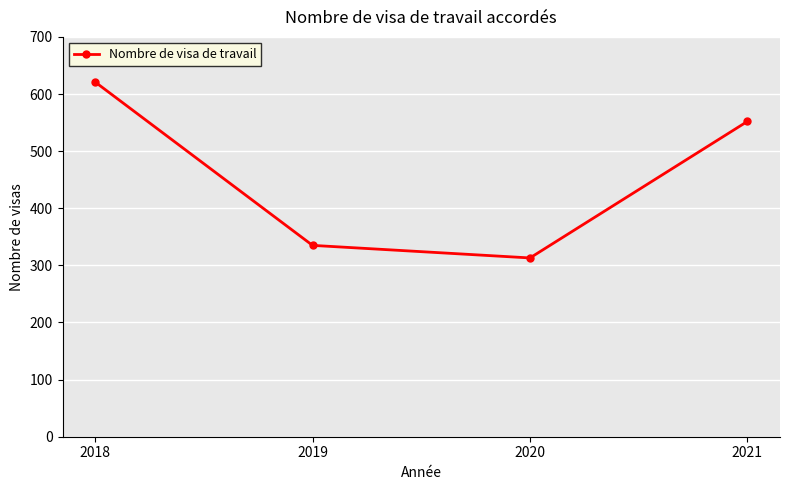

What is the value of the 3rd point from the left?

313